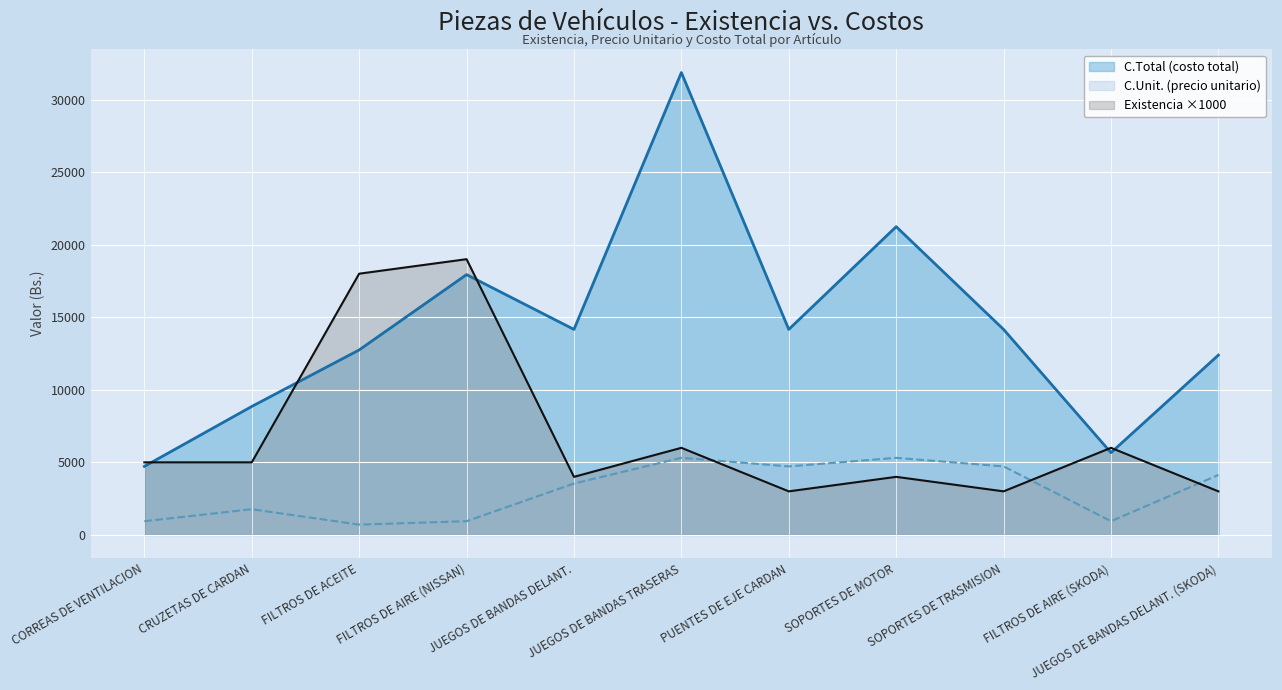

What is the difference between the second highest and second lowest values in the C.Total (costo total) series?

15576